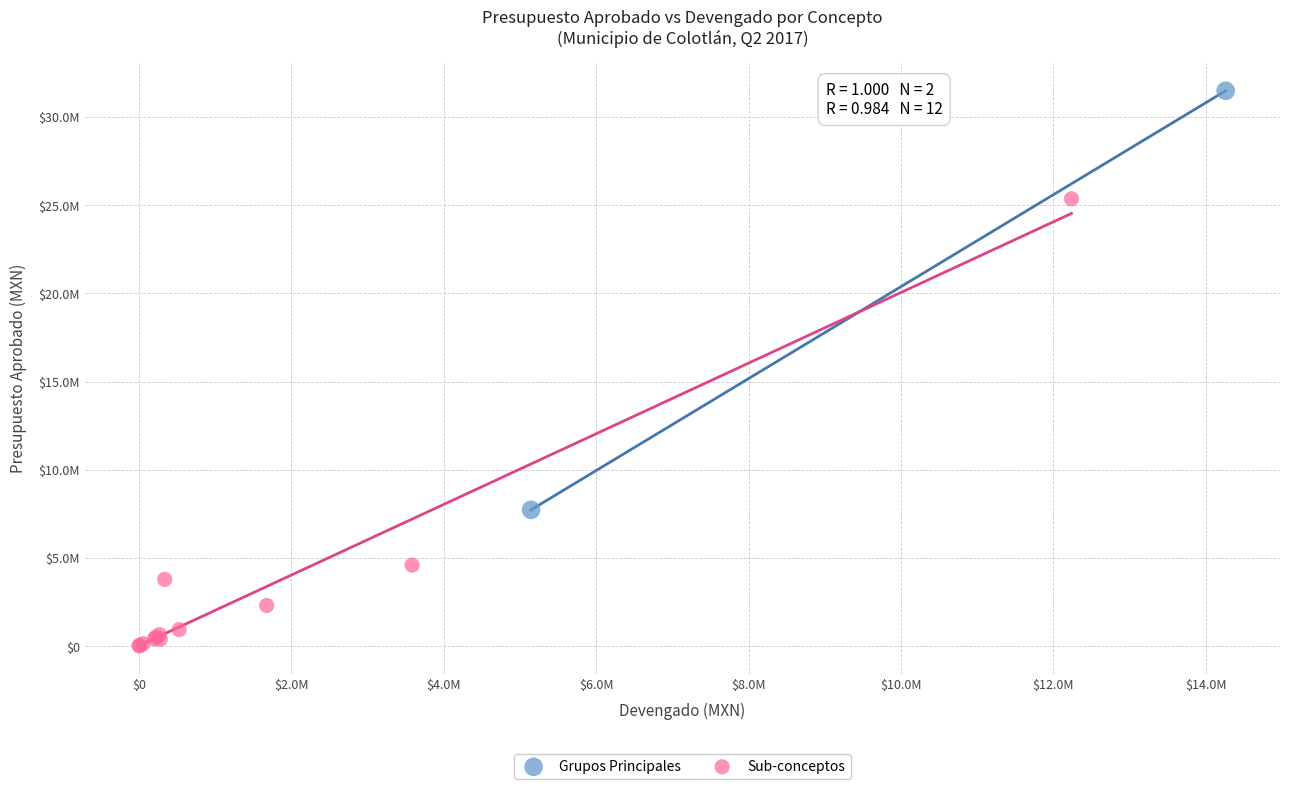

What are all the series names shown in the legend?

Grupos Principales, Sub-conceptos